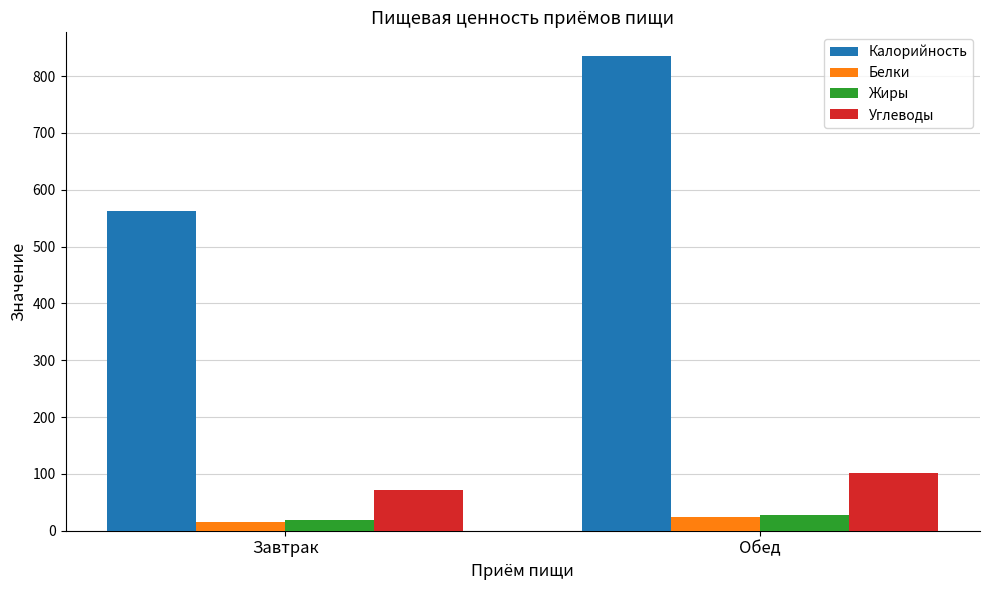

Which series changed the most between Завтрак and Обед?

Калорийность